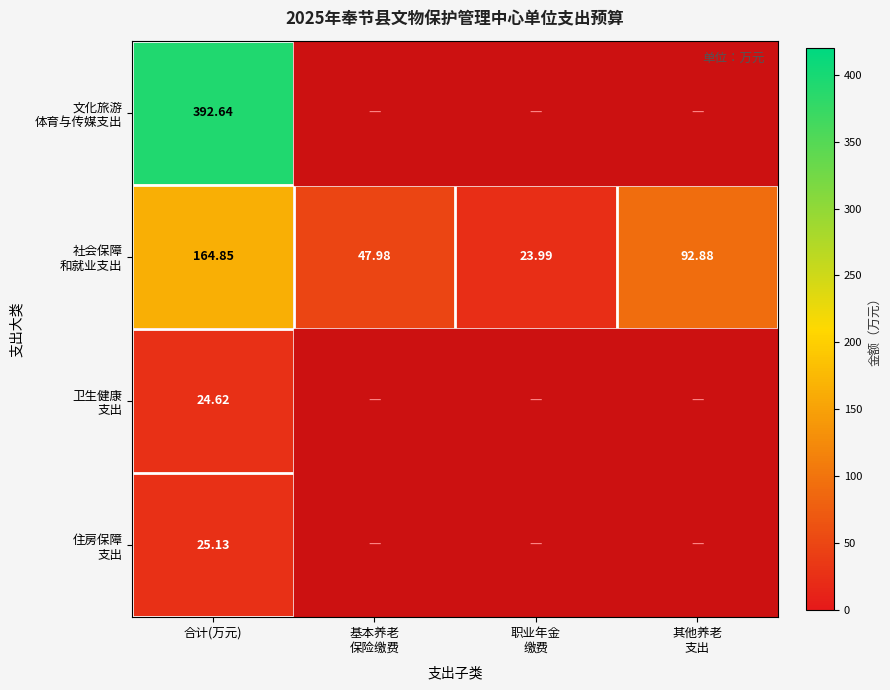

What is the maximum value shown in the chart?

392.6